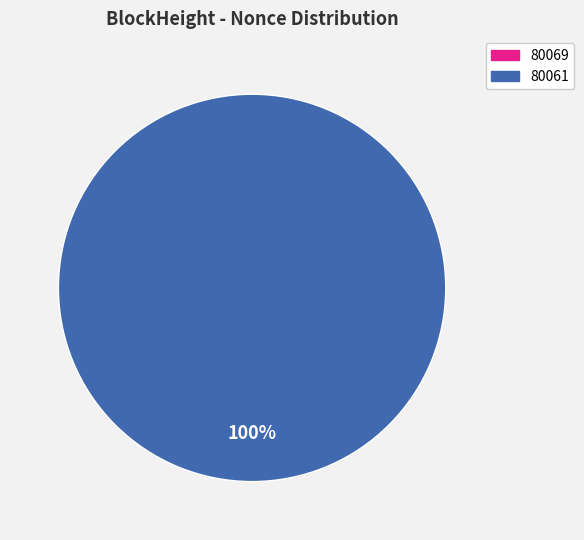

Is there any slice that represents more than half of the pie?

Yes